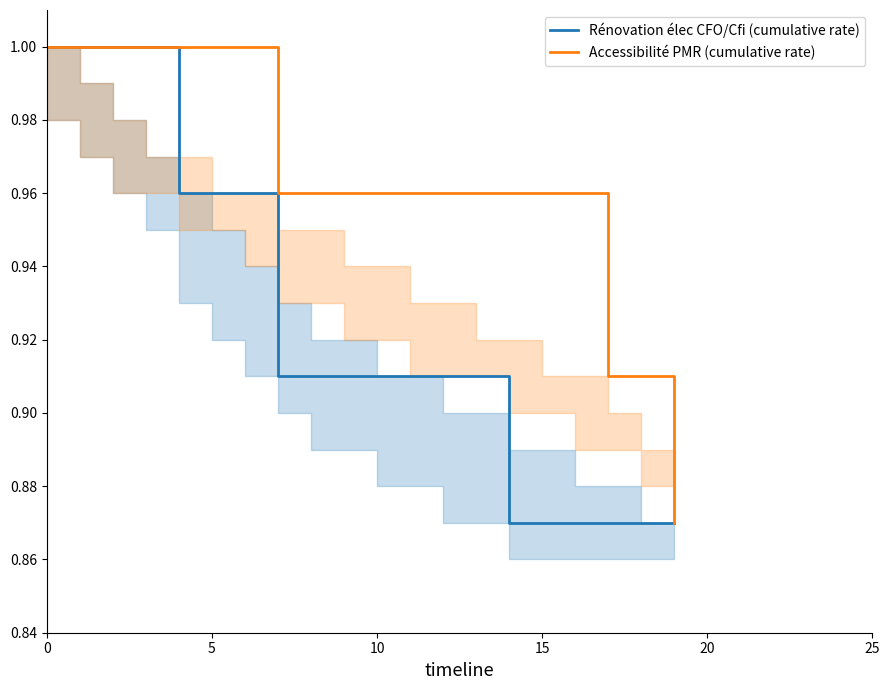

The Accessibilité PMR (cumulative rate) series shows 1.0 at 0. True or false?

True